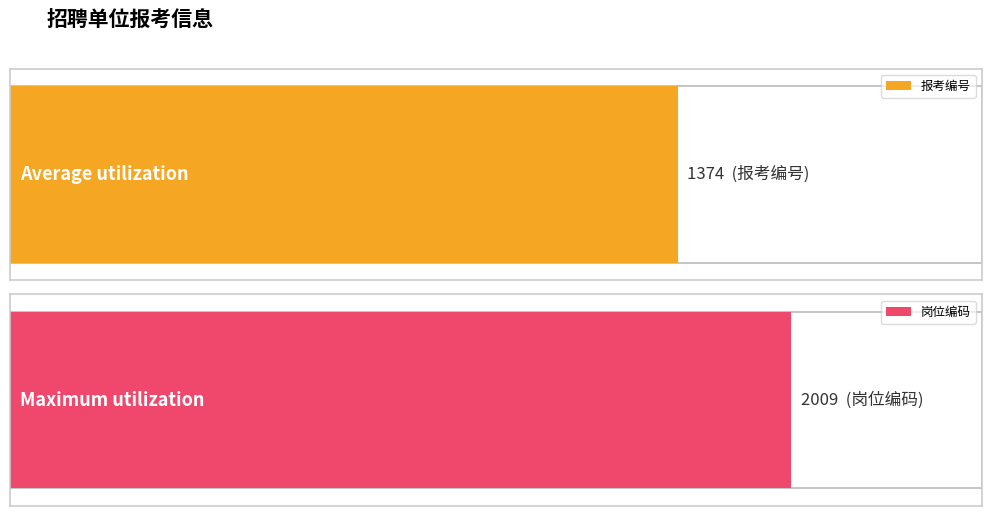

What is the approximate value of 岗位编码 at 6, to the nearest 100?

2000